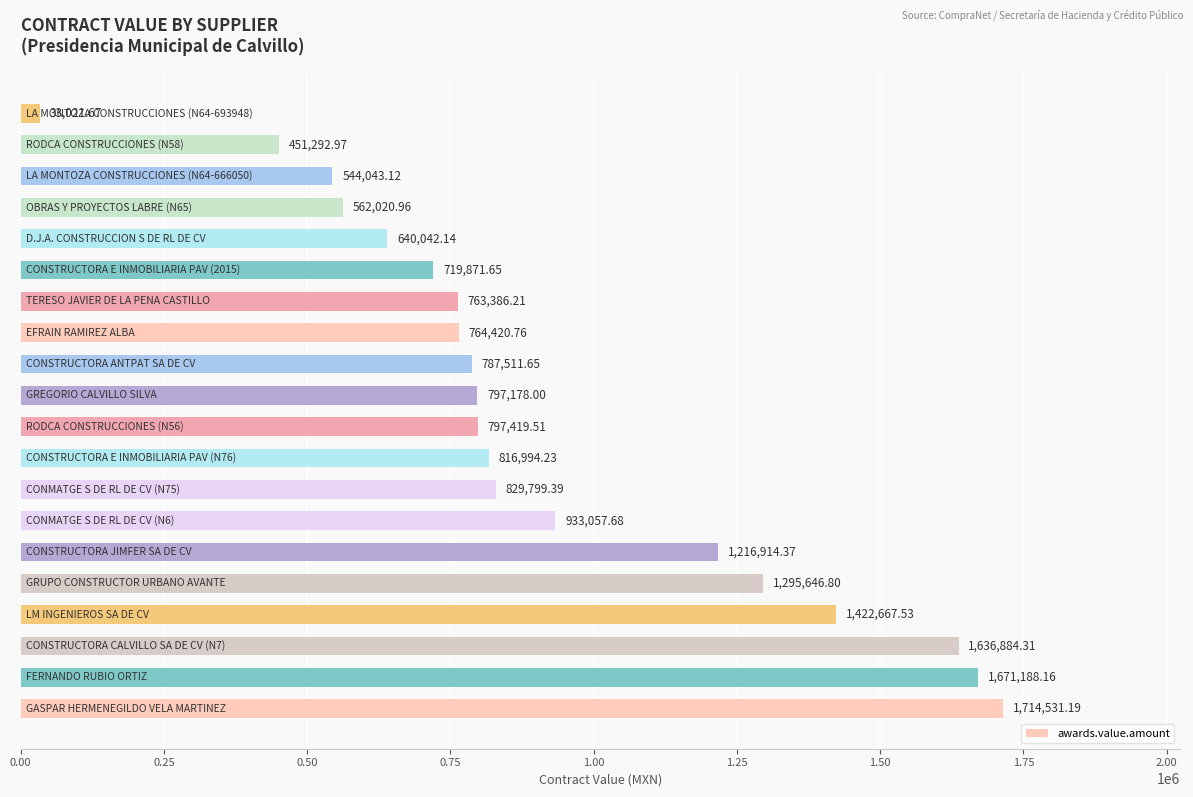

What is the difference between the second highest and minimum values?

1638166.5